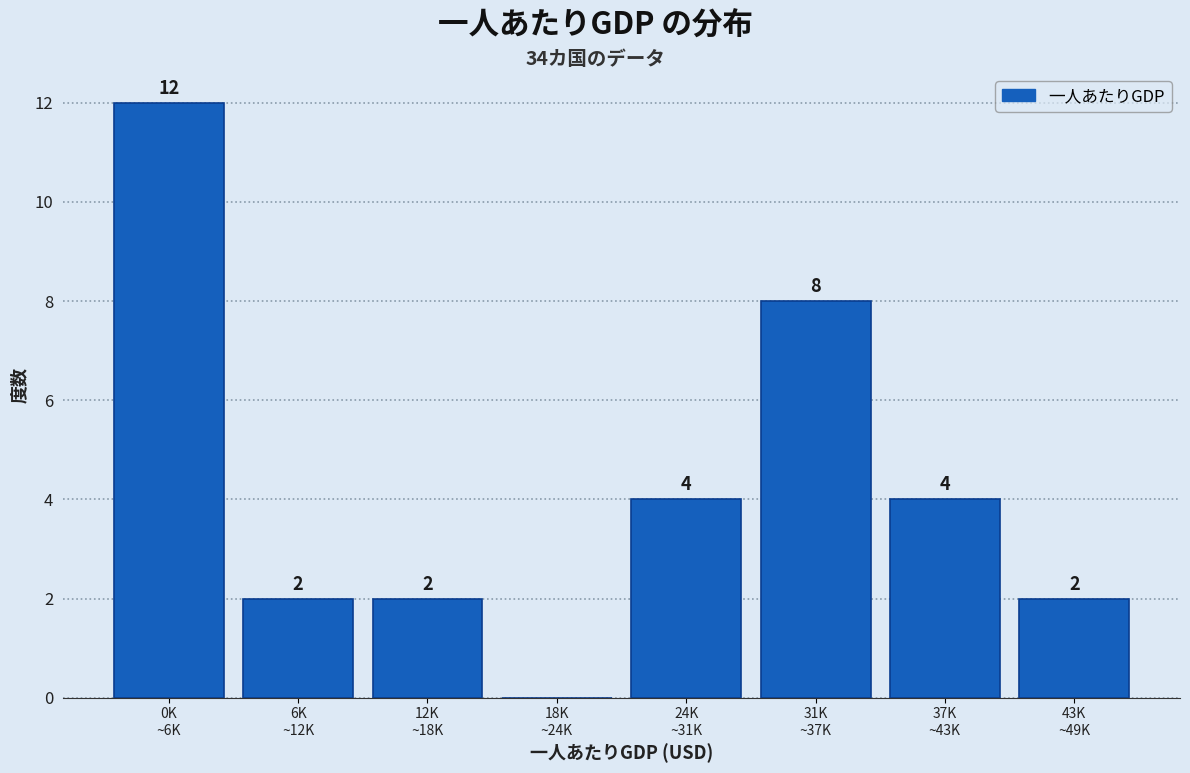

What is the sum of all values?

34